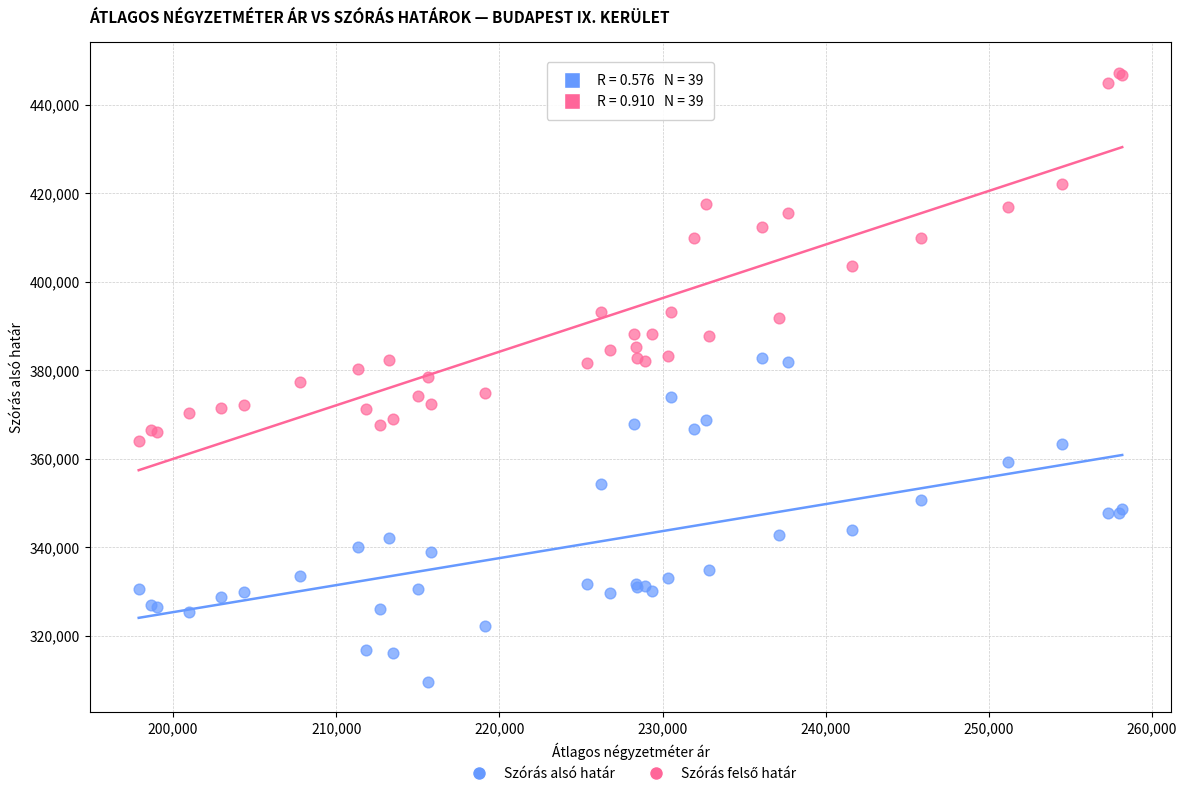

What is the X range (max minus min) for the scatter plot?

60272